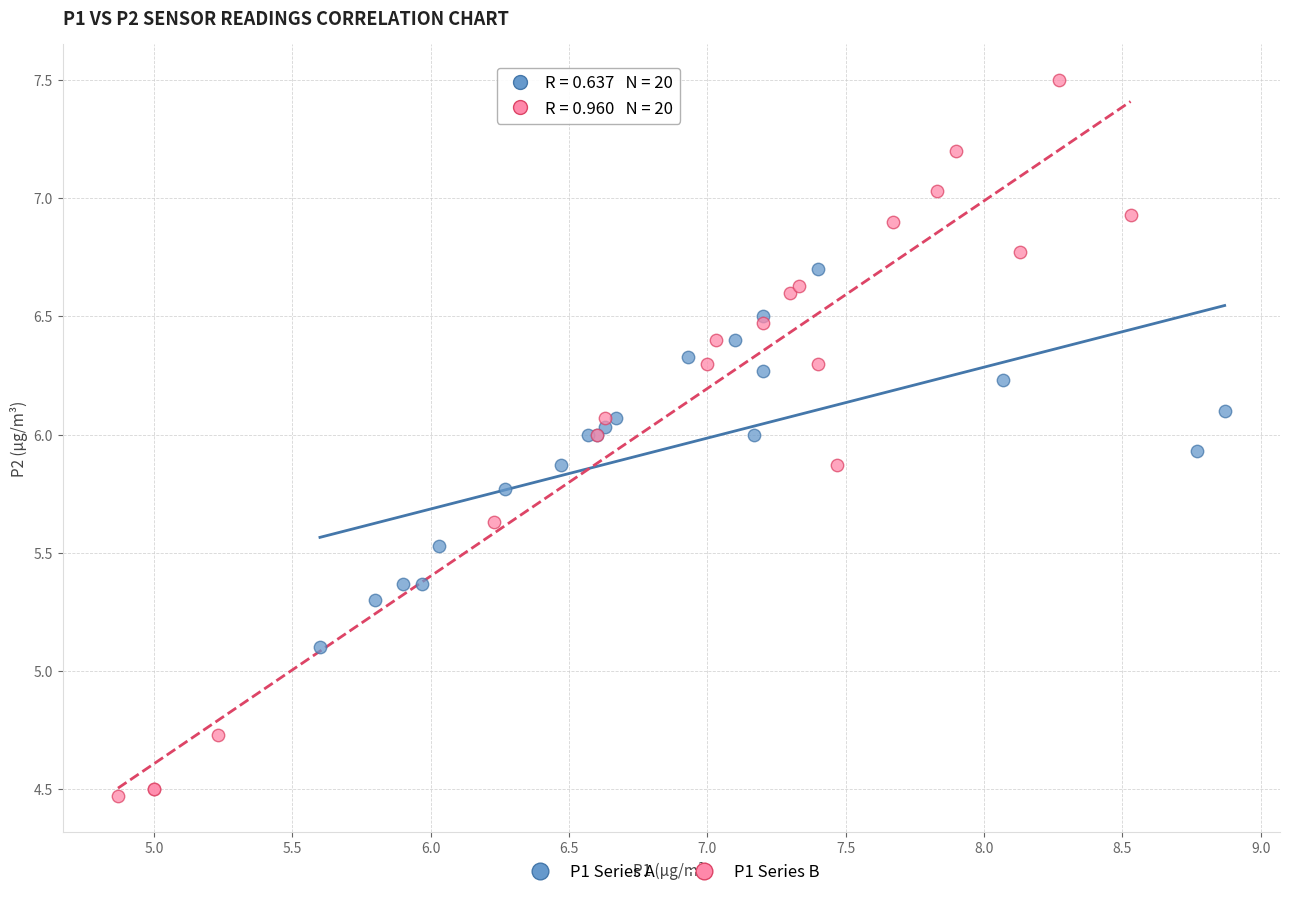

Which series has the widest spread of Y values?

P1 Series B